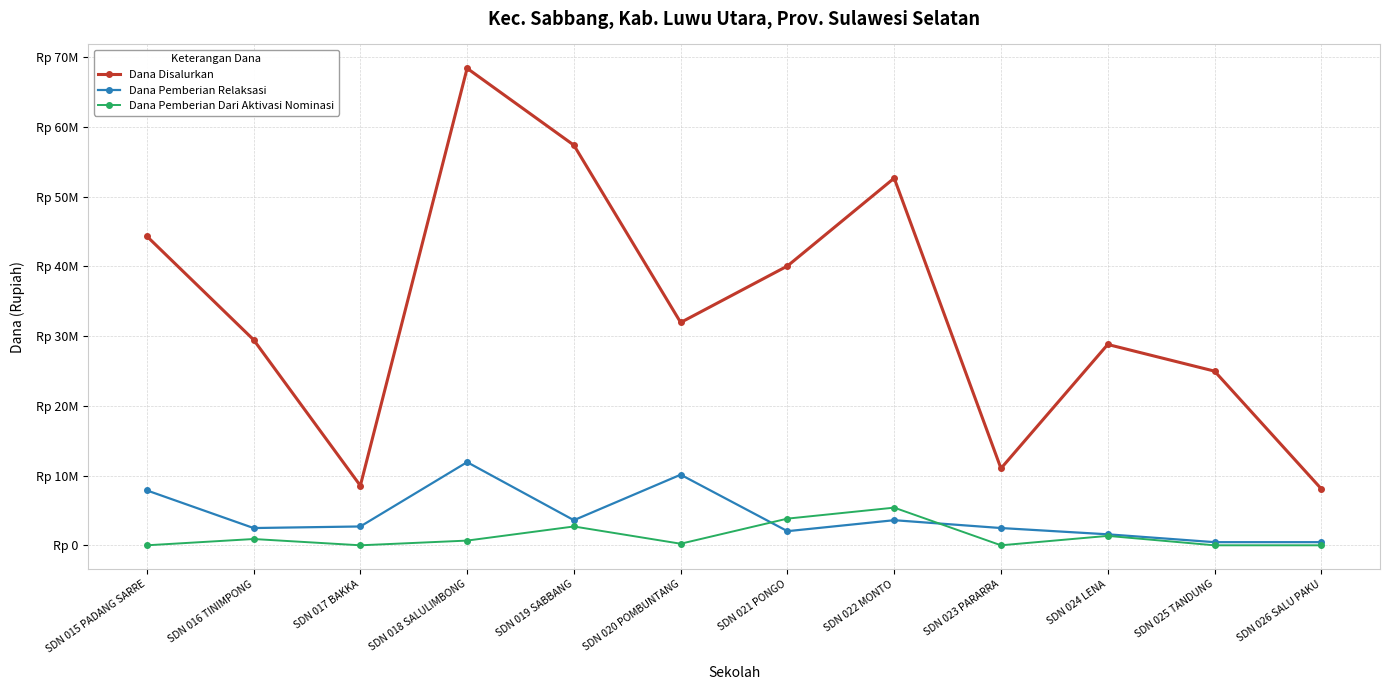

What is the spread (max minus min) of values at SDN 015 PADANG SARRE?

44325000